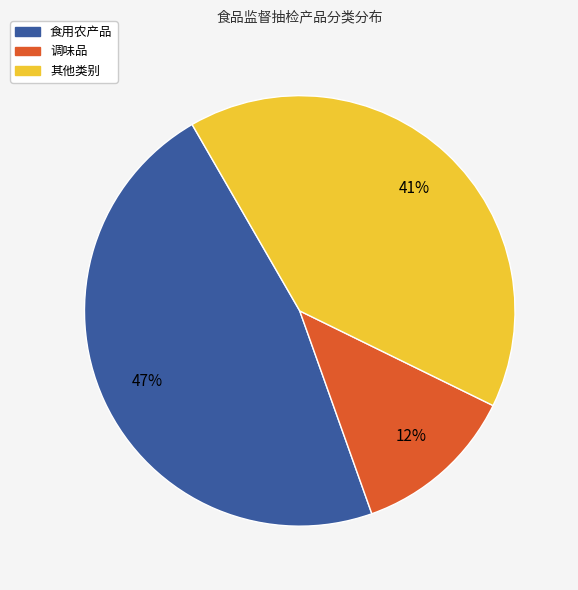

Is there any slice that represents more than half of the pie?

No